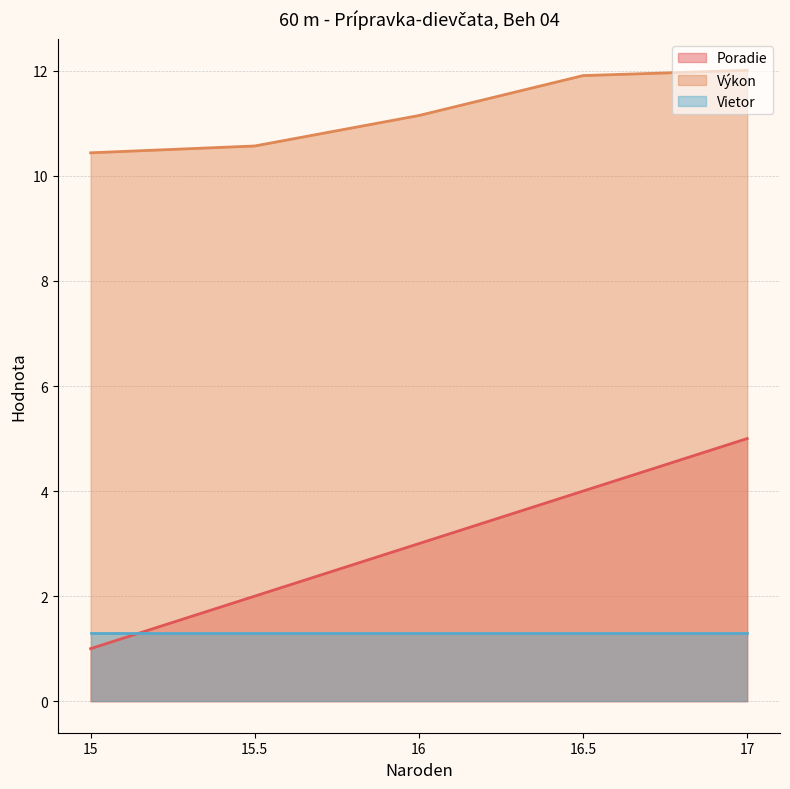

What is the value of the Výkon point at the 2nd from the left?

10.6